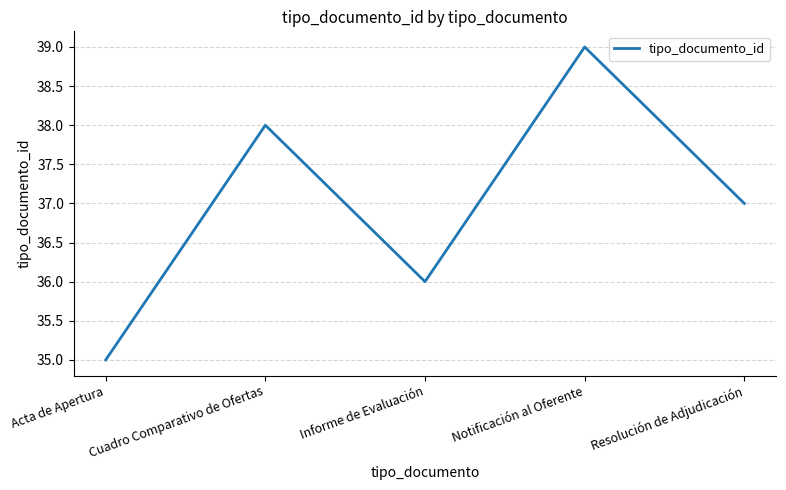

Which has a higher value, Resolución de Adjudicación or Cuadro Comparativo de Ofertas?

Cuadro Comparativo de Ofertas